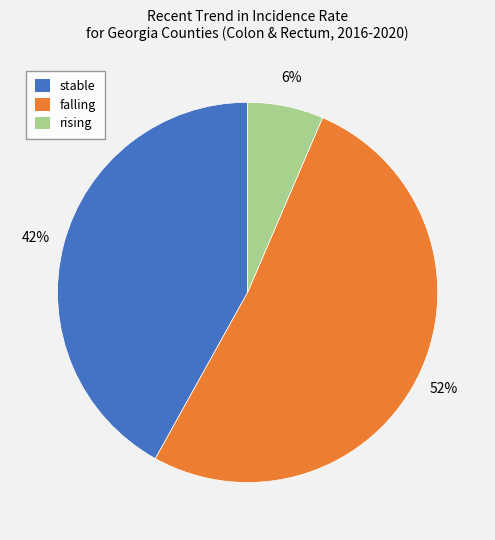

To the nearest percent, what is the average slice percentage?

33%